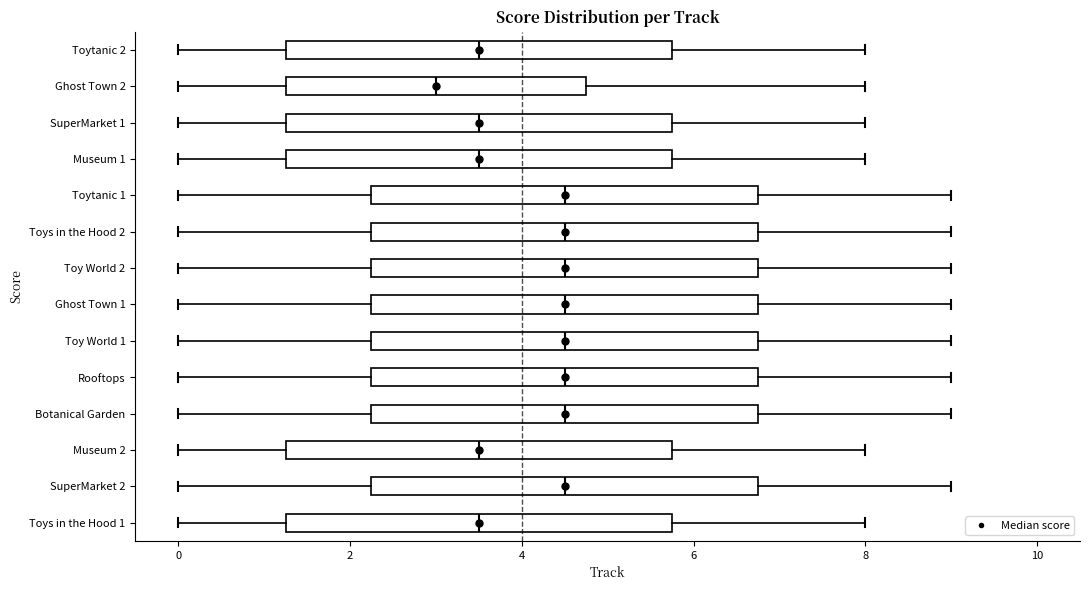

Reading bottom to top, read every box against the x-axis: the position of its median line, the range the box covers, and the ends of its whiskers. The values are not printed on the chart, so give them approximately, as read against the axis.

Toys in the Hood 1: median 3.6, box 1.2 to 5.8, whiskers 0.0 to 8.0
SuperMarket 2: median 4.6, box 2.2 to 6.8, whiskers 0.0 to 9.0
Museum 2: median 3.6, box 1.2 to 5.8, whiskers 0.0 to 8.0
Botanical Garden: median 4.6, box 2.2 to 6.8, whiskers 0.0 to 9.0
Rooftops: median 4.6, box 2.2 to 6.8, whiskers 0.0 to 9.0
Toy World 1: median 4.6, box 2.2 to 6.8, whiskers 0.0 to 9.0
Ghost Town 1: median 4.6, box 2.2 to 6.8, whiskers 0.0 to 9.0
Toy World 2: median 4.6, box 2.2 to 6.8, whiskers 0.0 to 9.0
Toys in the Hood 2: median 4.6, box 2.2 to 6.8, whiskers 0.0 to 9.0
Toytanic 1: median 4.6, box 2.2 to 6.8, whiskers 0.0 to 9.0
Museum 1: median 3.6, box 1.2 to 5.8, whiskers 0.0 to 8.0
SuperMarket 1: median 3.6, box 1.2 to 5.8, whiskers 0.0 to 8.0
Ghost Town 2: median 3.0, box 1.2 to 4.8, whiskers 0.0 to 8.0
Toytanic 2: median 3.6, box 1.2 to 5.8, whiskers 0.0 to 8.0